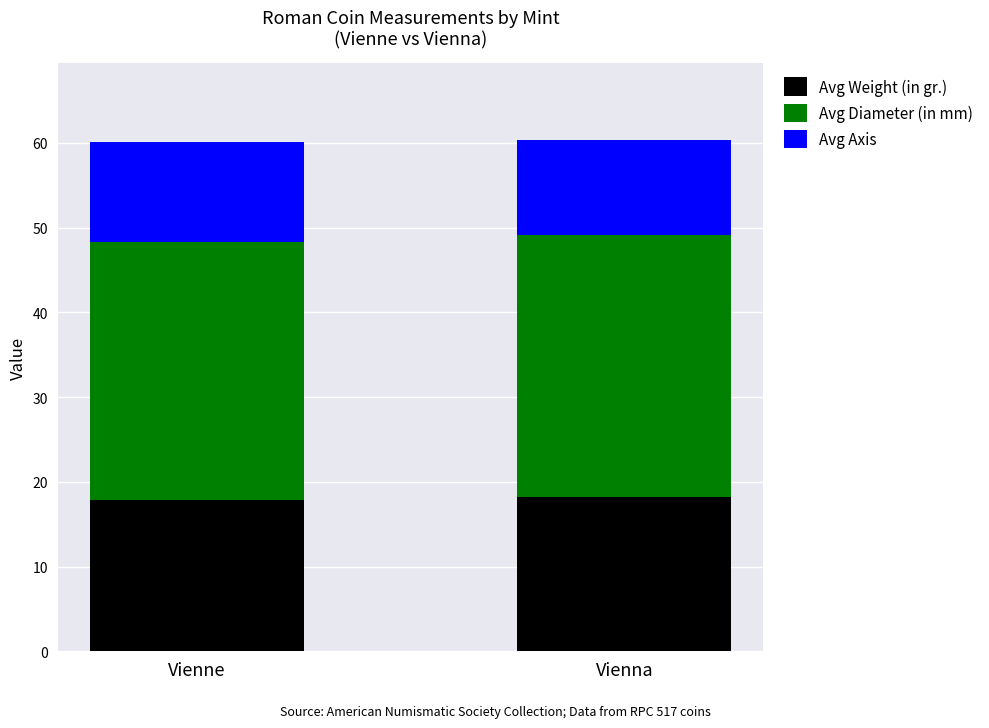

What is the total value across all series at Vienne?

60.1